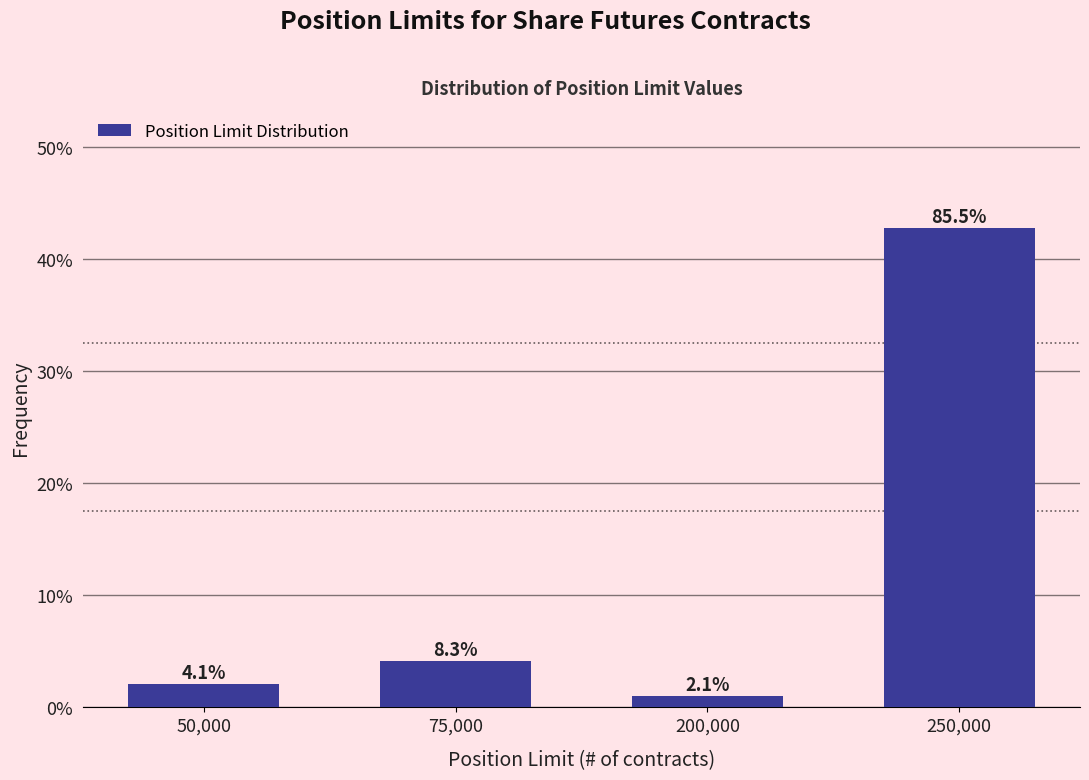

Does the chart contain any negative values?

No